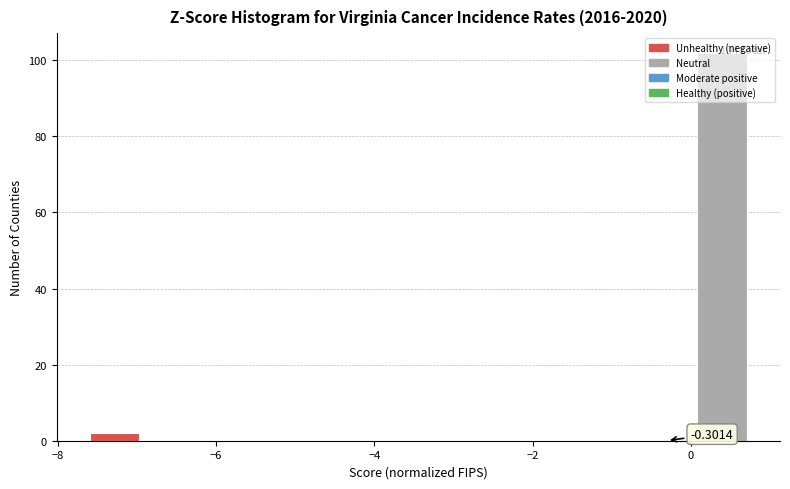

Read against the x-axis, roughly where is the centre of the tallest bar?

0.4